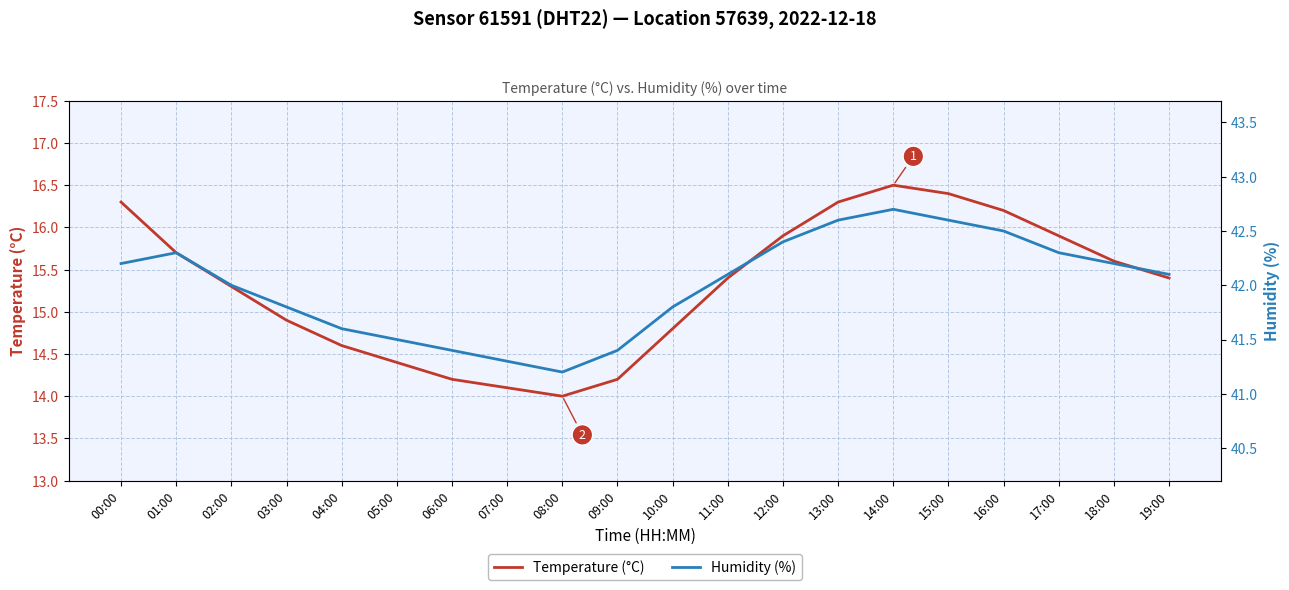

True or false: Humidity (%) has a value of 28.1 at 01:00.

False